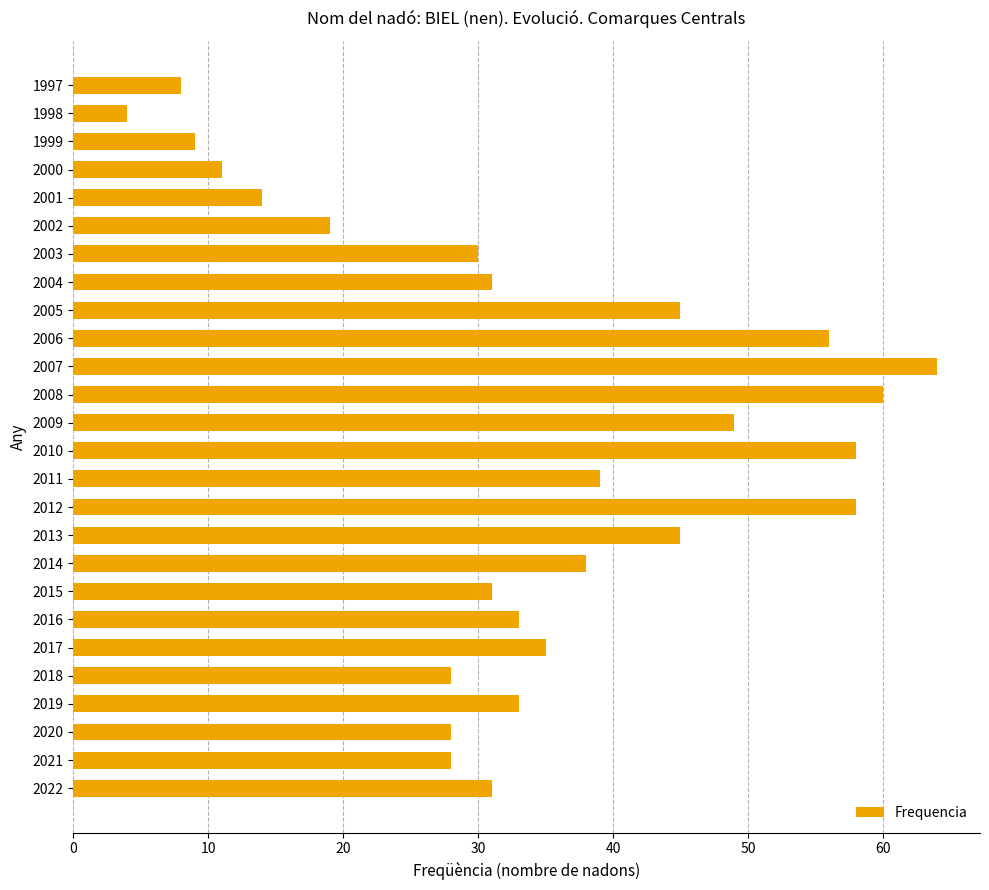

How many values are below 33?

13